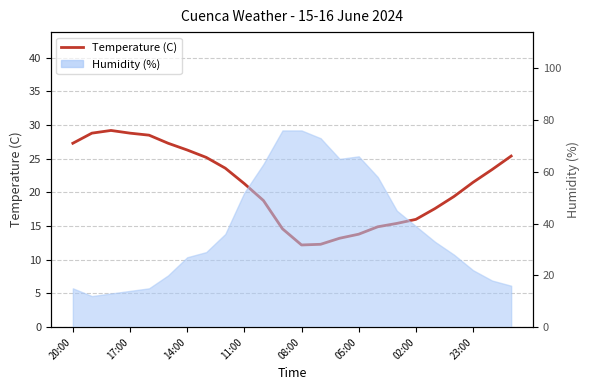

What is the sum of all values?

504.8